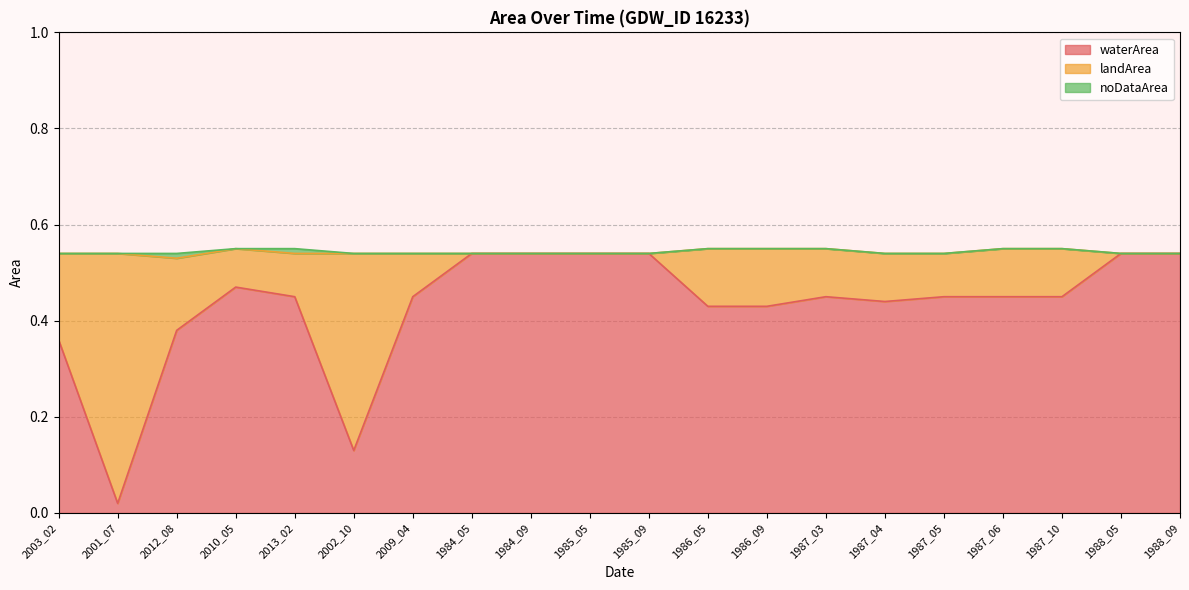

True or false: noDataArea has a value of -0.0 at 1985_05.

False